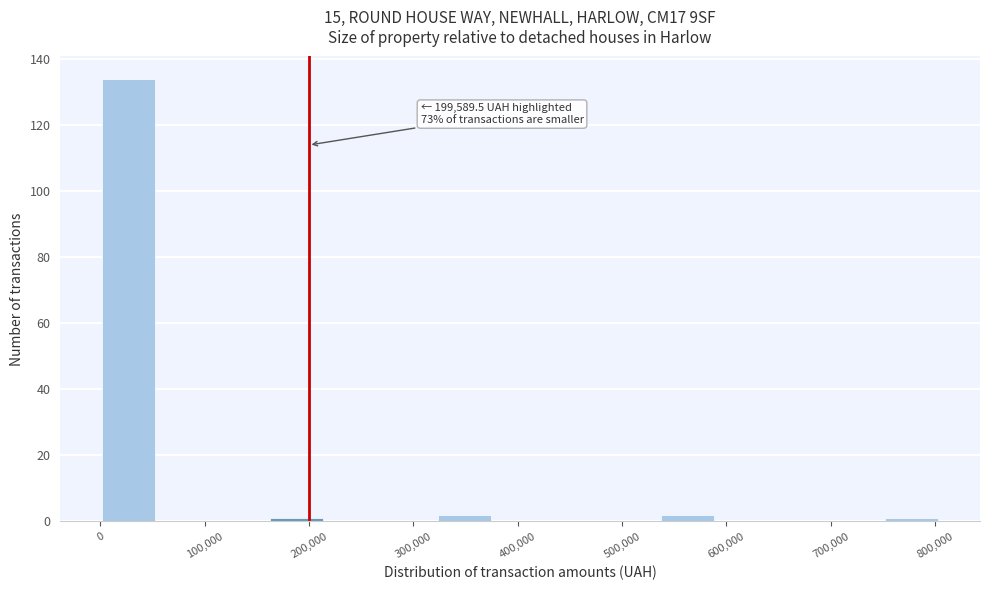

Which range on the x-axis has the tallest bar?

0 to 50000